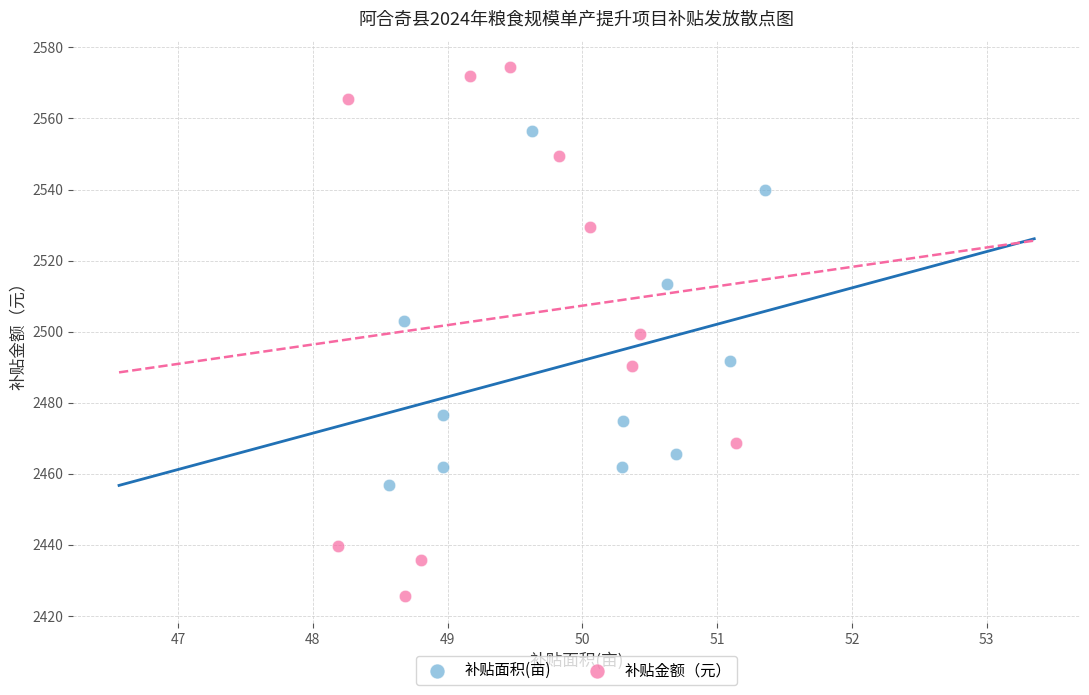

Which series has the largest Y range (max minus min)?

补贴金额（元）